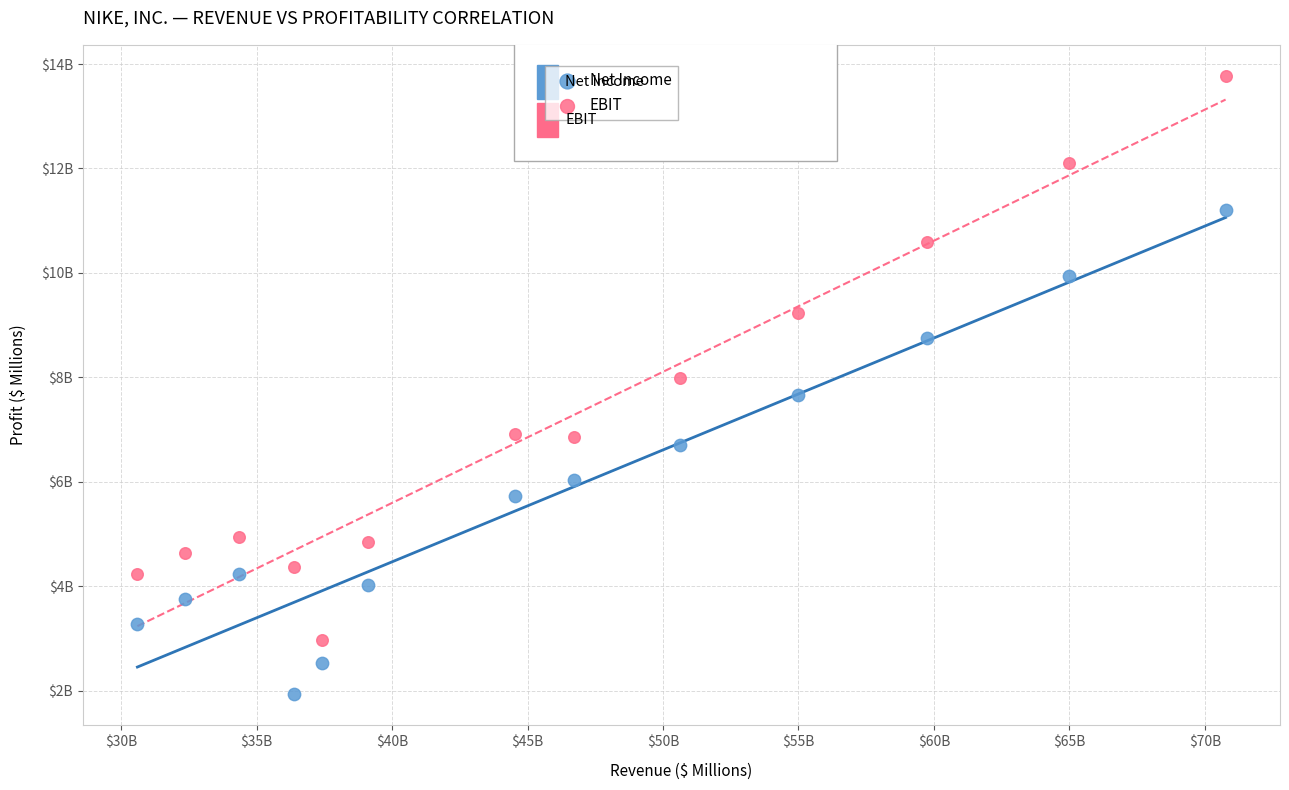

What are all the series names shown in the legend?

Net Income, EBIT